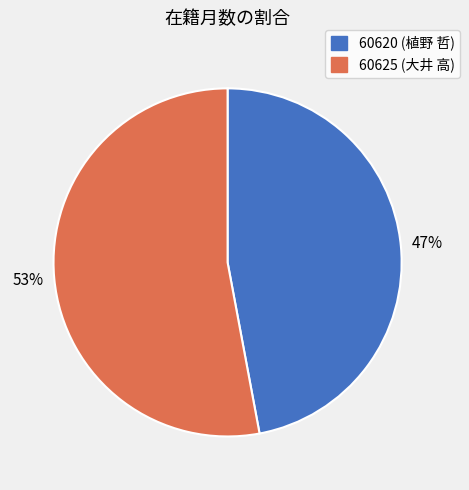

What percentage is the 60620 slice, to the nearest percent?

47%